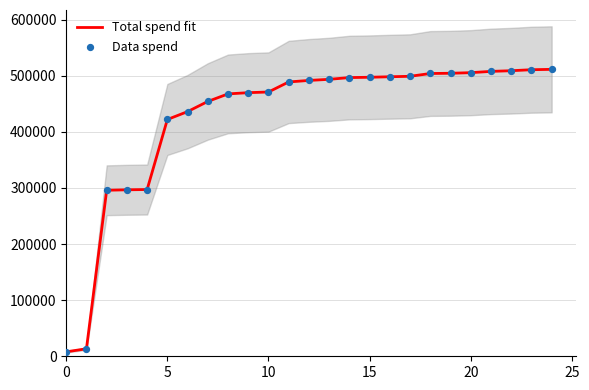

Which series has the largest total across all categories?

Total spend fit